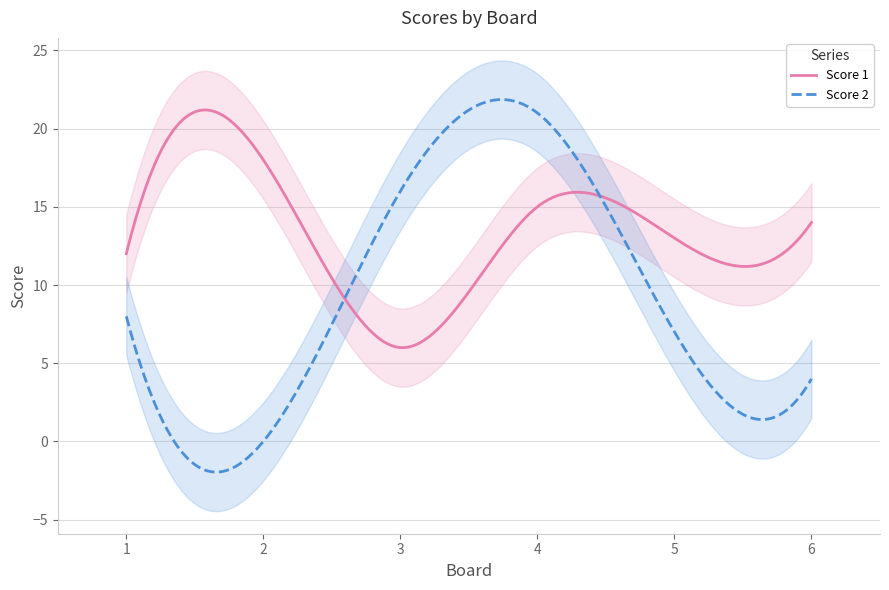

Where does the Score 1 series first go above 14?

2